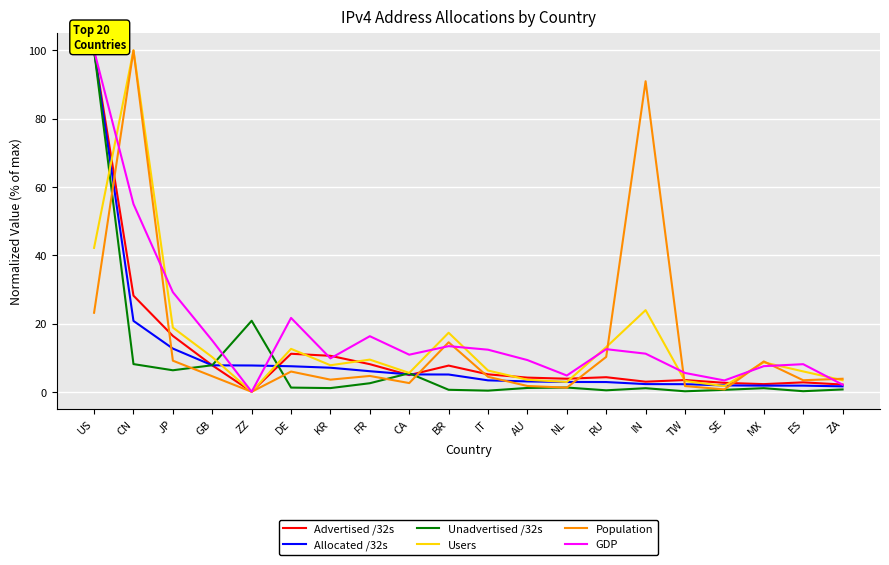

At which label does Population reach its peak?

CN